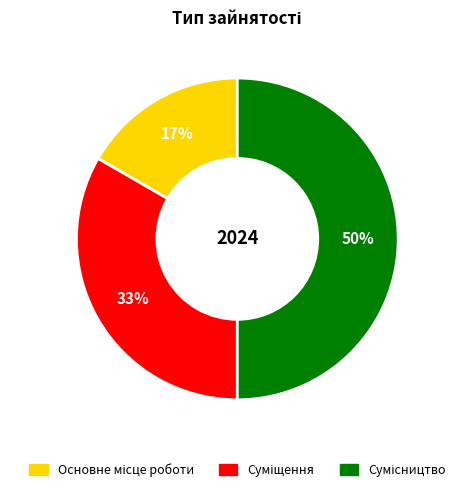

To the nearest percent, what is the average slice percentage?

33%